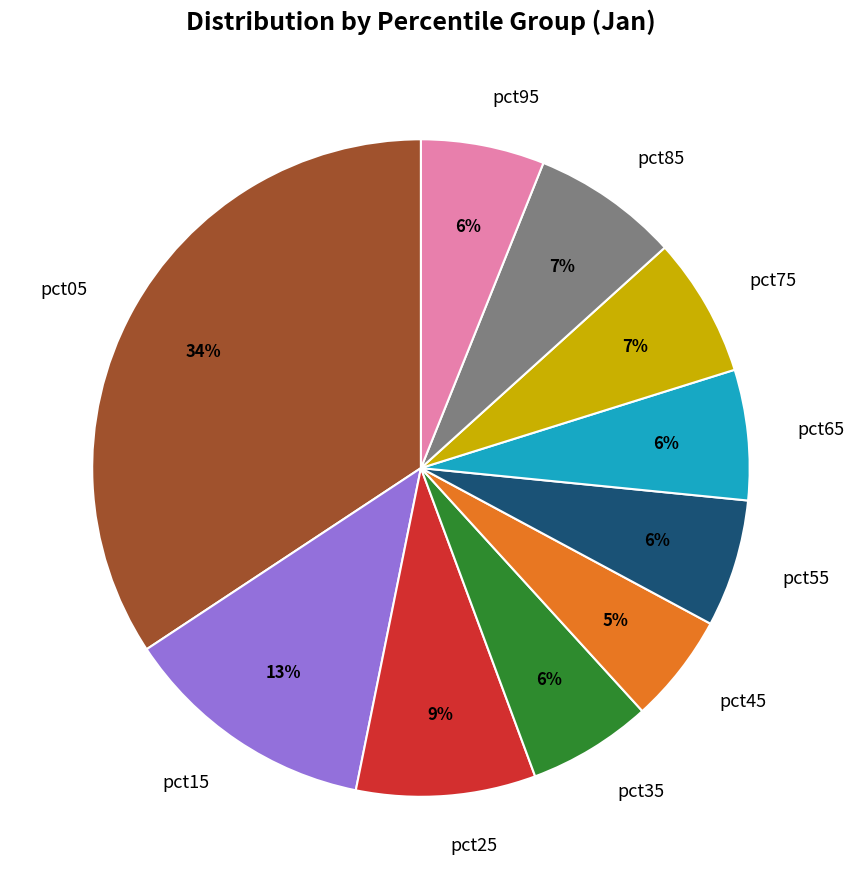

Which category has the smallest portion of the pie?

pct45